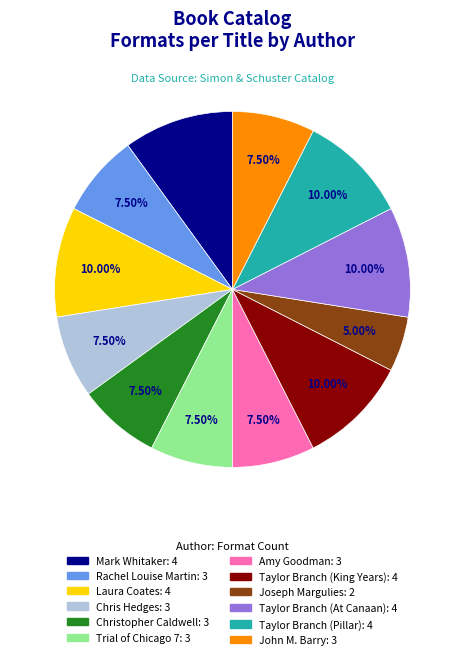

Do Christopher Caldwell and Amy Goodman together represent more than half of the pie?

No